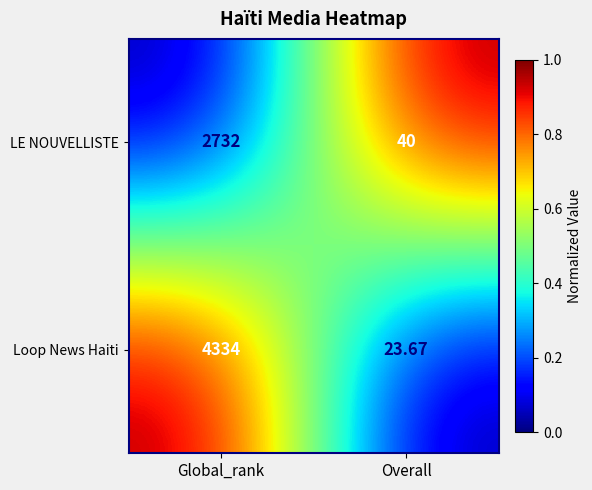

Rank the series by their maximum value, from highest to lowest.

Loop News Haiti, LE NOUVELLISTE